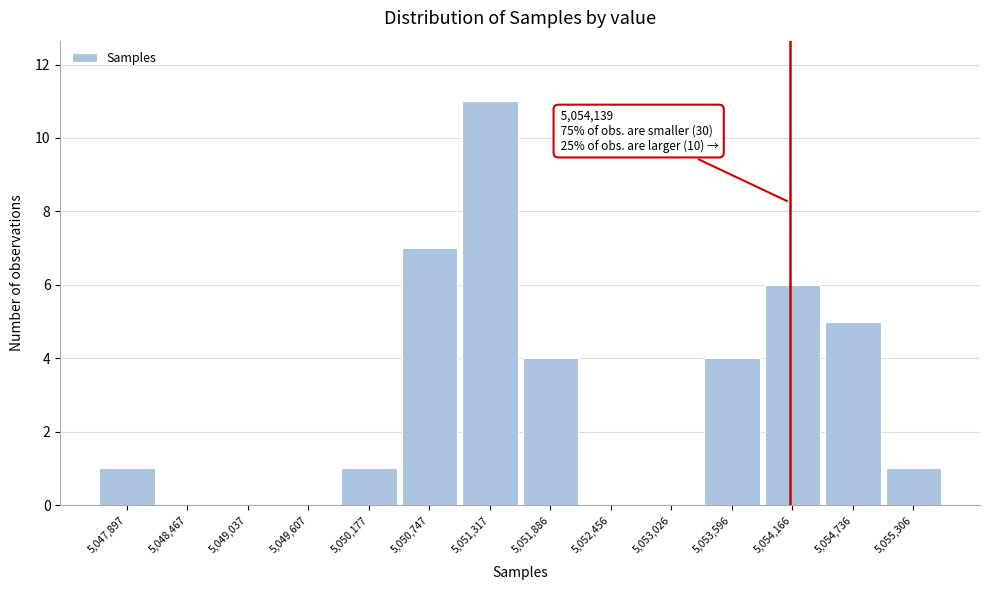

Over which range of the x-axis is the bar tallest?

5051000 to 5051600